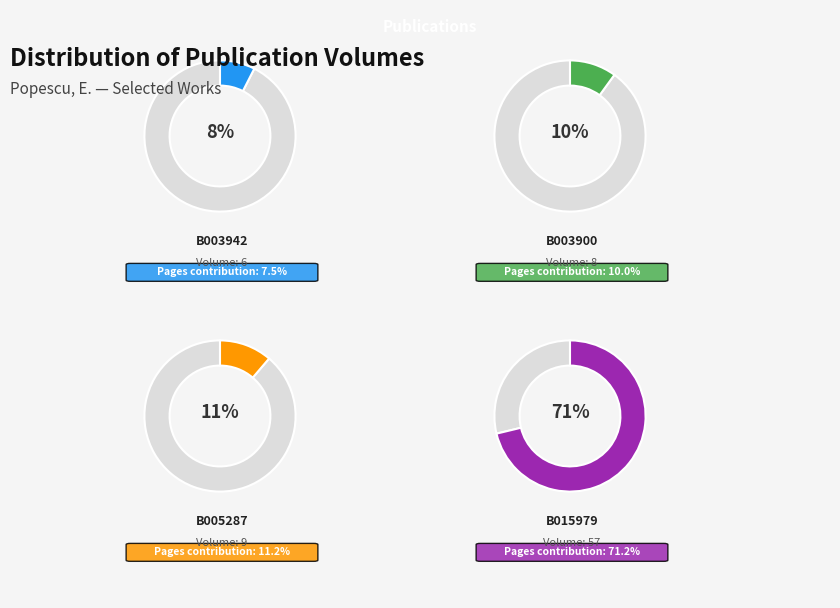

Is it true that B003942 is 20% of the pie?

False